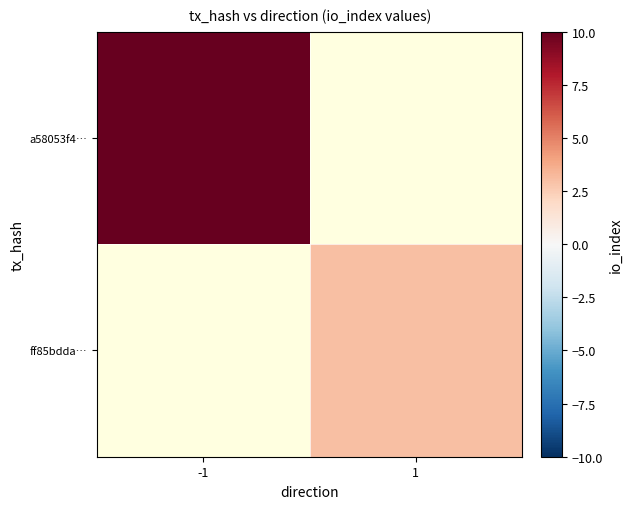

List the labels in order of ff85bdda… value, largest first.

-1, 1